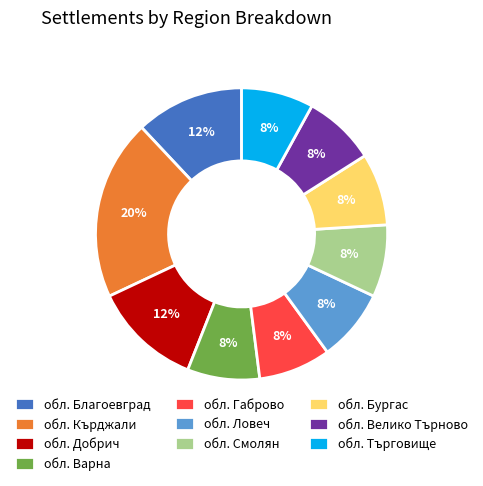

Between обл. Варна and обл. Добрич, which is larger?

обл. Добрич